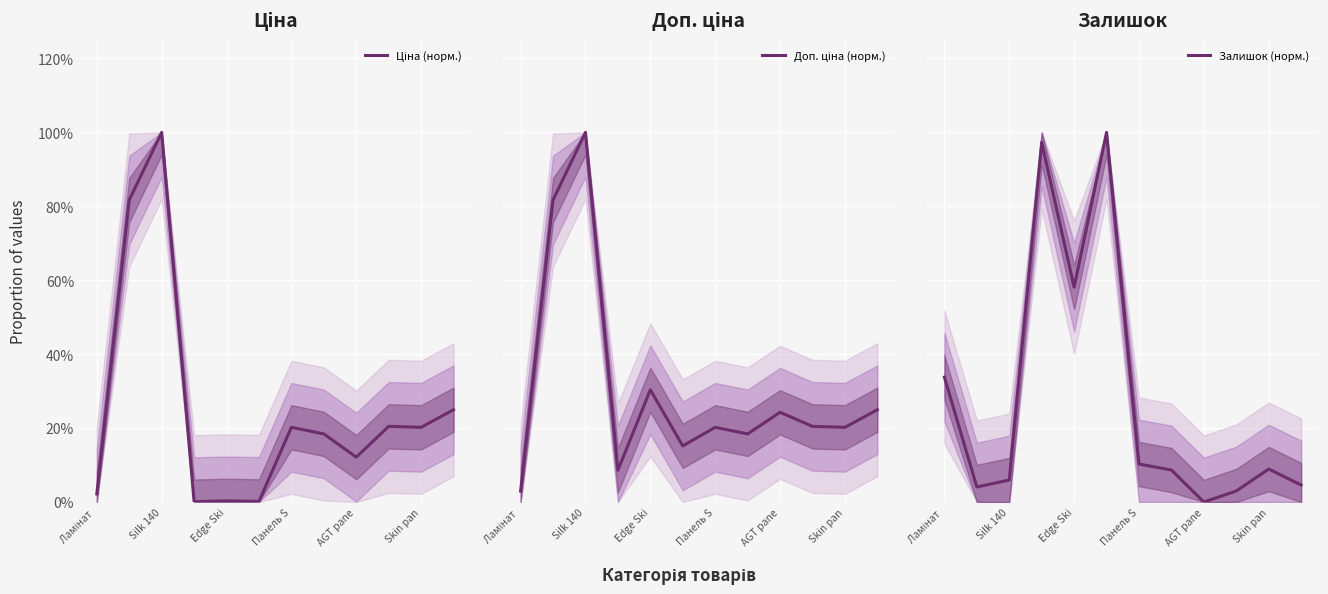

What is the sum of the Доп. ціна (норм.) values at Панель S and Skin pan?

0.4